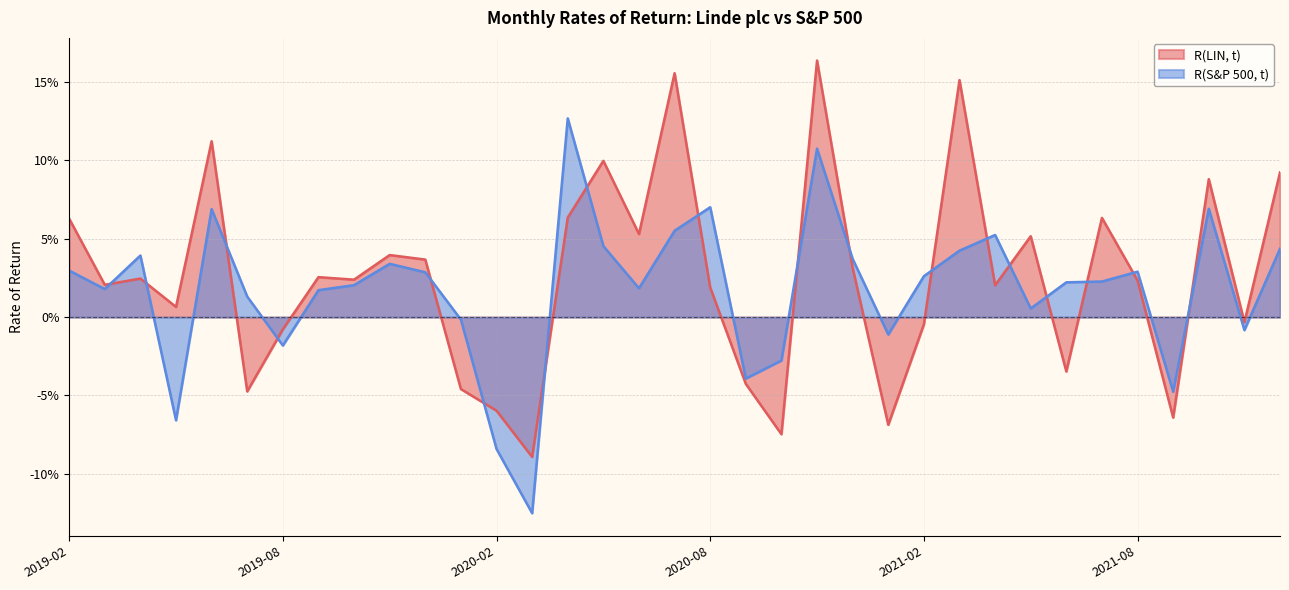

Does the chart have visible grid lines?

Yes